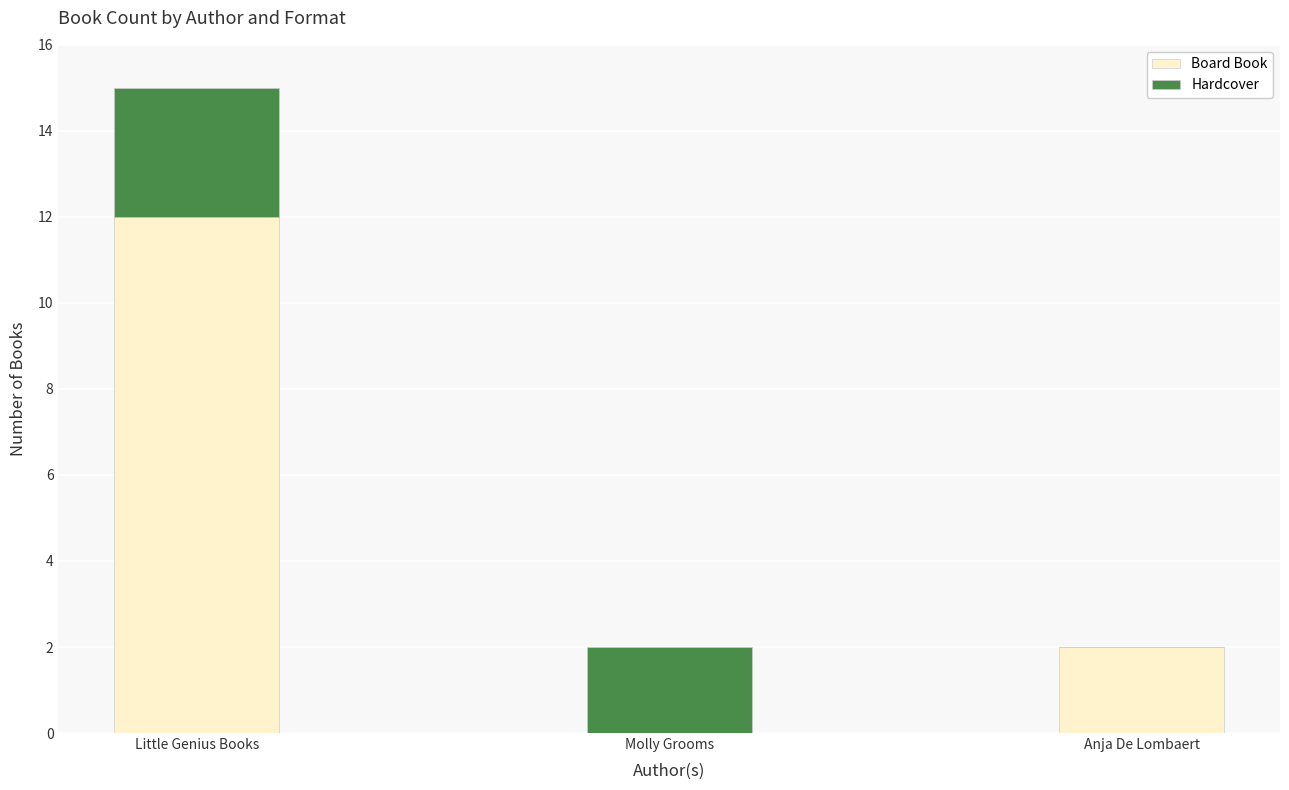

What is the sum of all Board Book values?

14